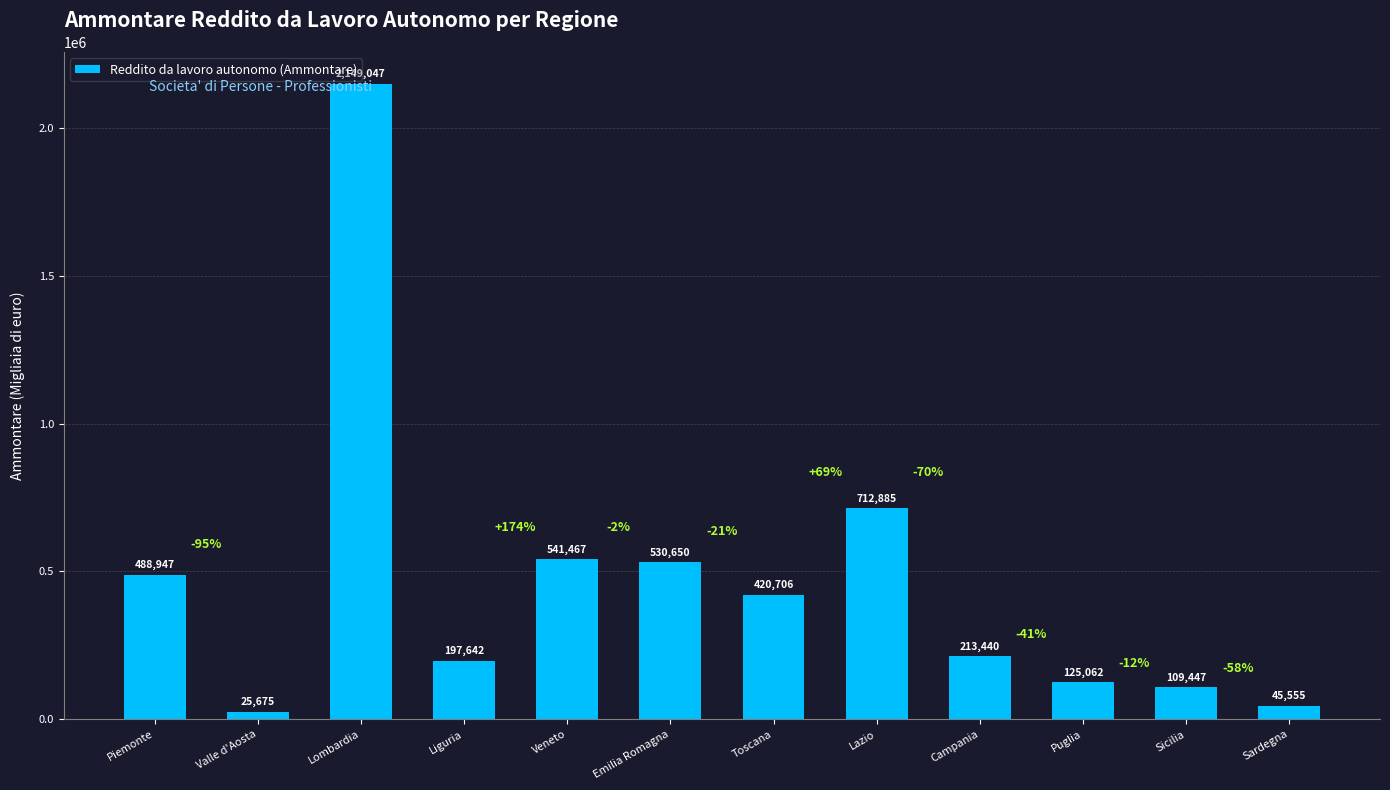

True or false: the data shows 2149047 at Lombardia.

True